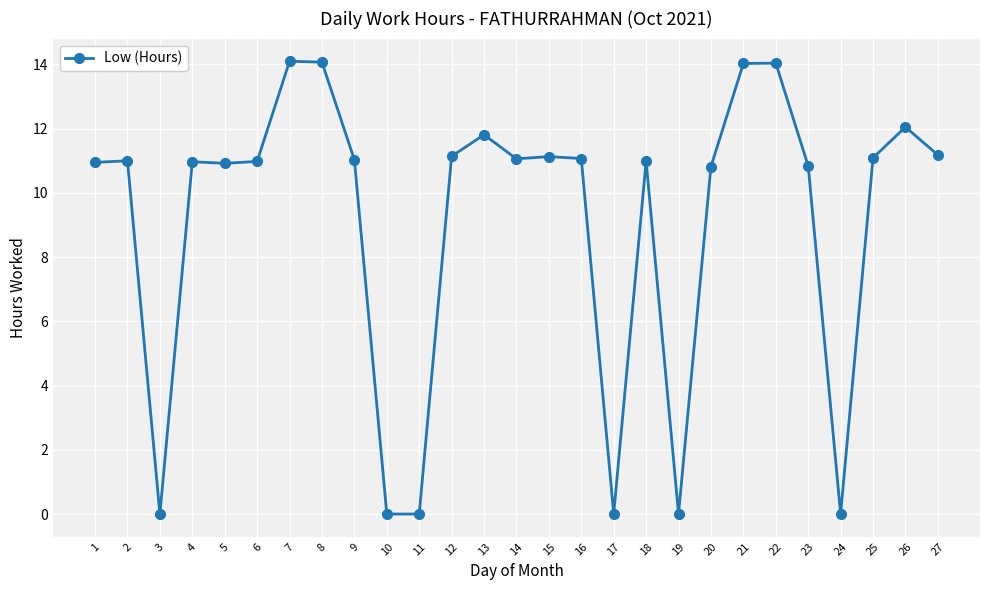

What is the sum of the values at 9 and 12?

22.2